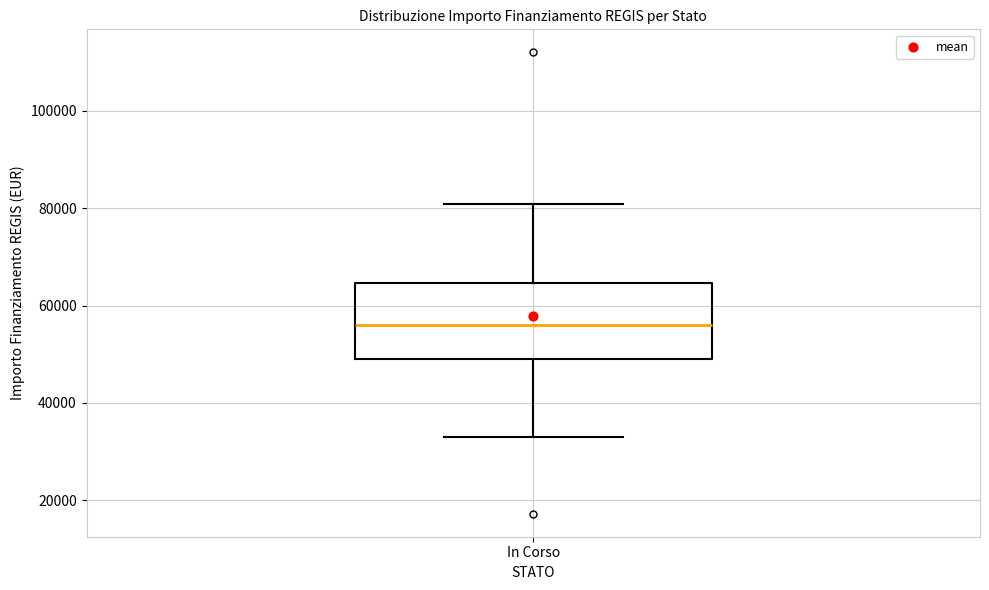

Transcribe this box plot: give where the median line is, the range the box spans, and where the two whiskers end, as read against the y-axis. The values are not printed on the chart, so give them approximately, as read against the axis.

median 56000, box 50000 to 64000, whiskers 32000 to 80000